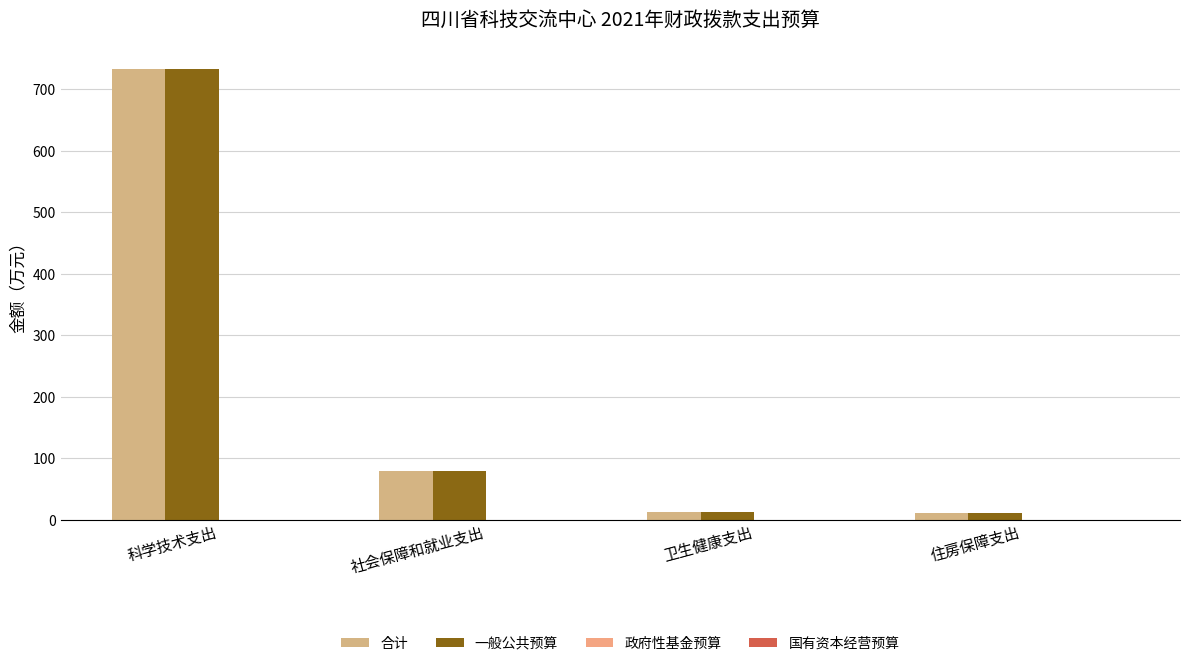

Is it true that 一般公共预算 equals 732.8 at 科学技术支出?

True